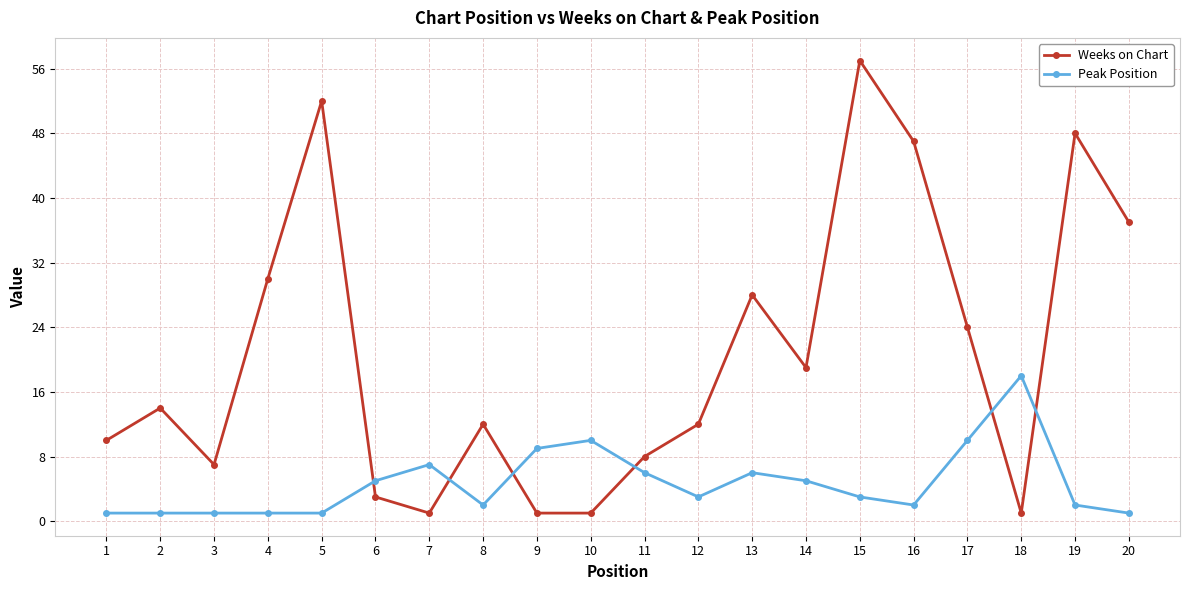

How many series are shown in this chart?

2